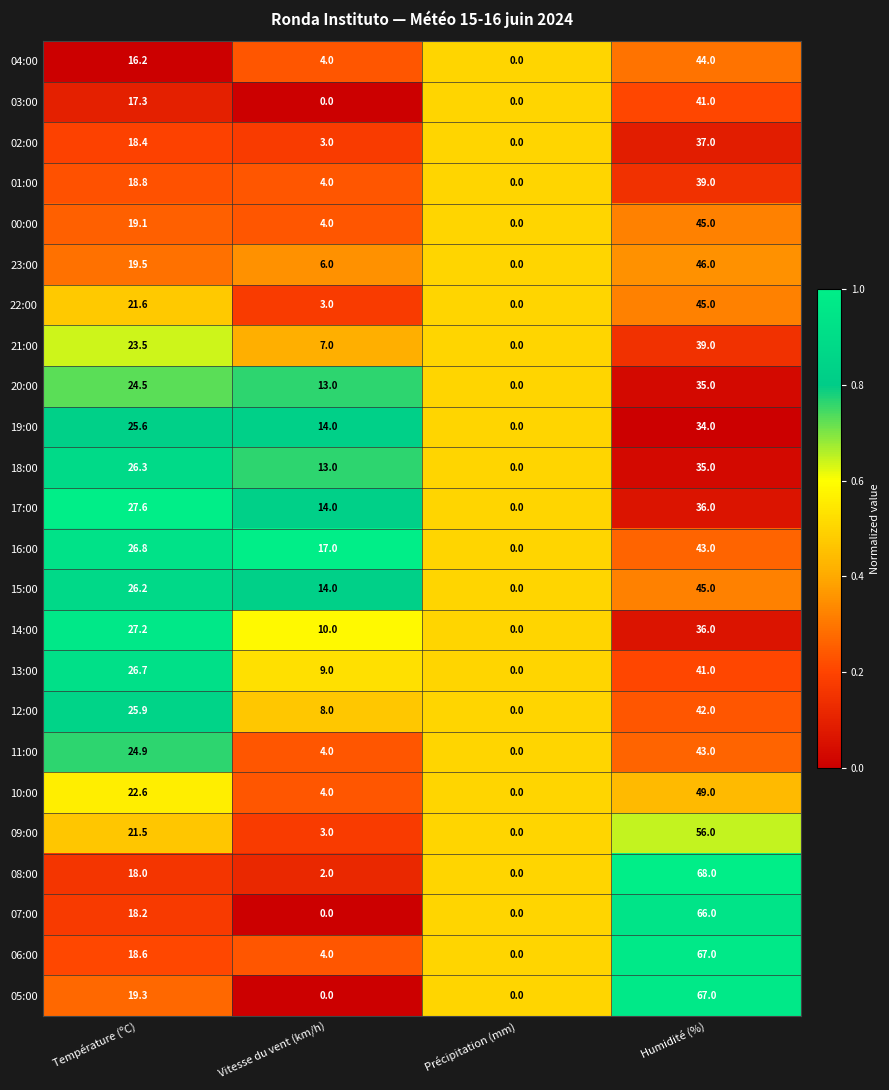

The 00:00 series shows -28.5 at Précipitation (mm). True or false?

False